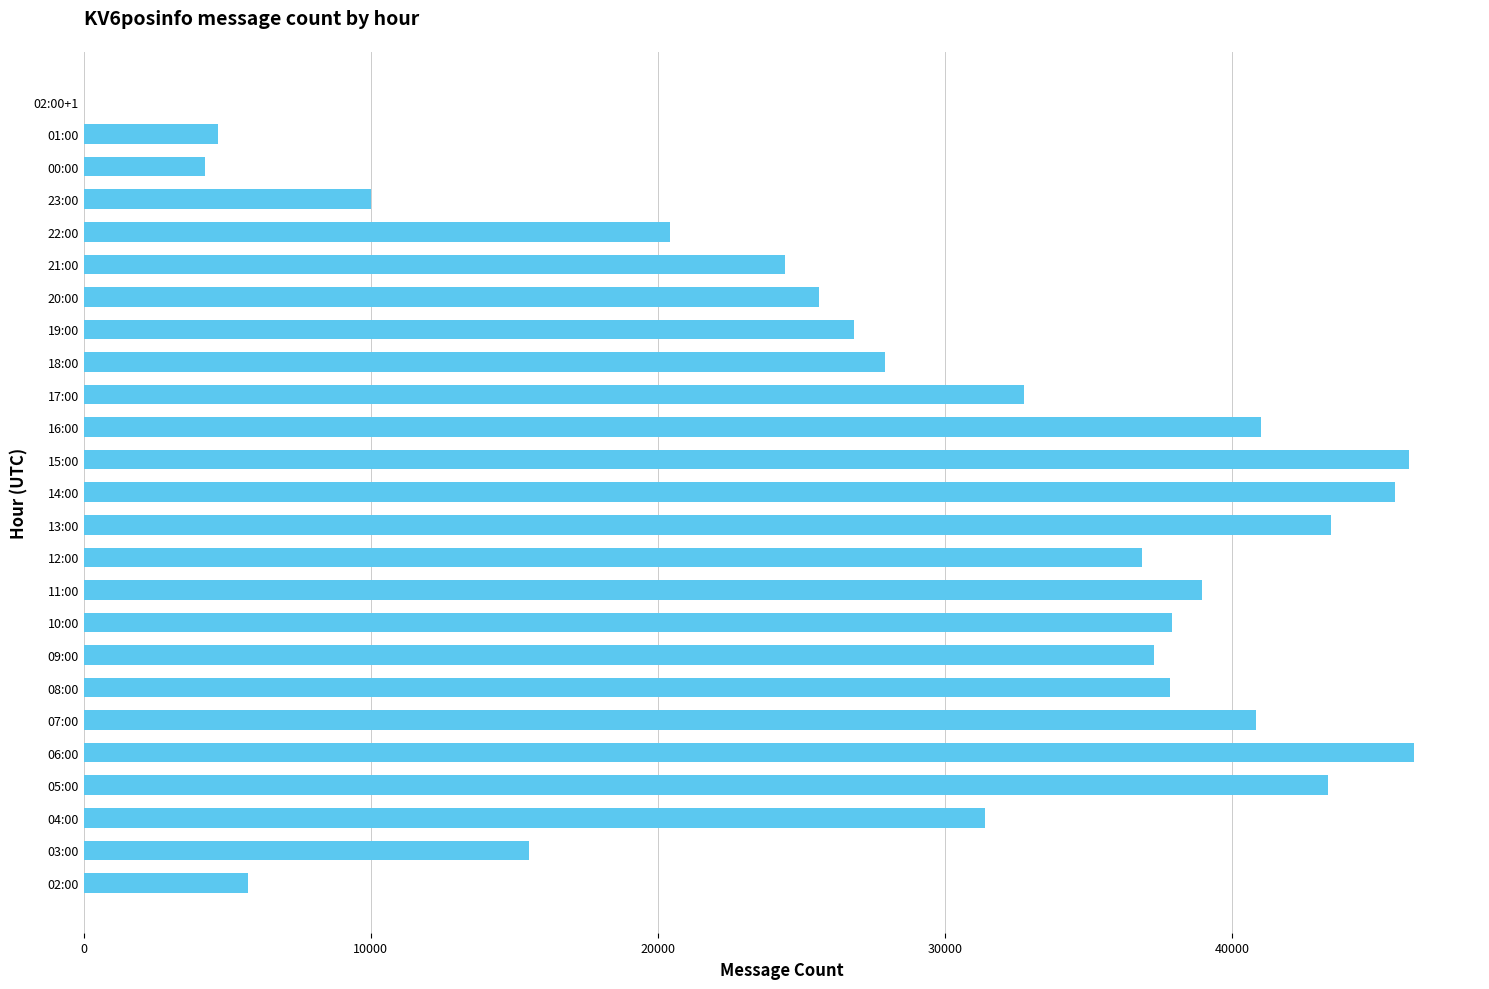

What is the ratio of the value at 16:00 to the value at 01:00?

8.8